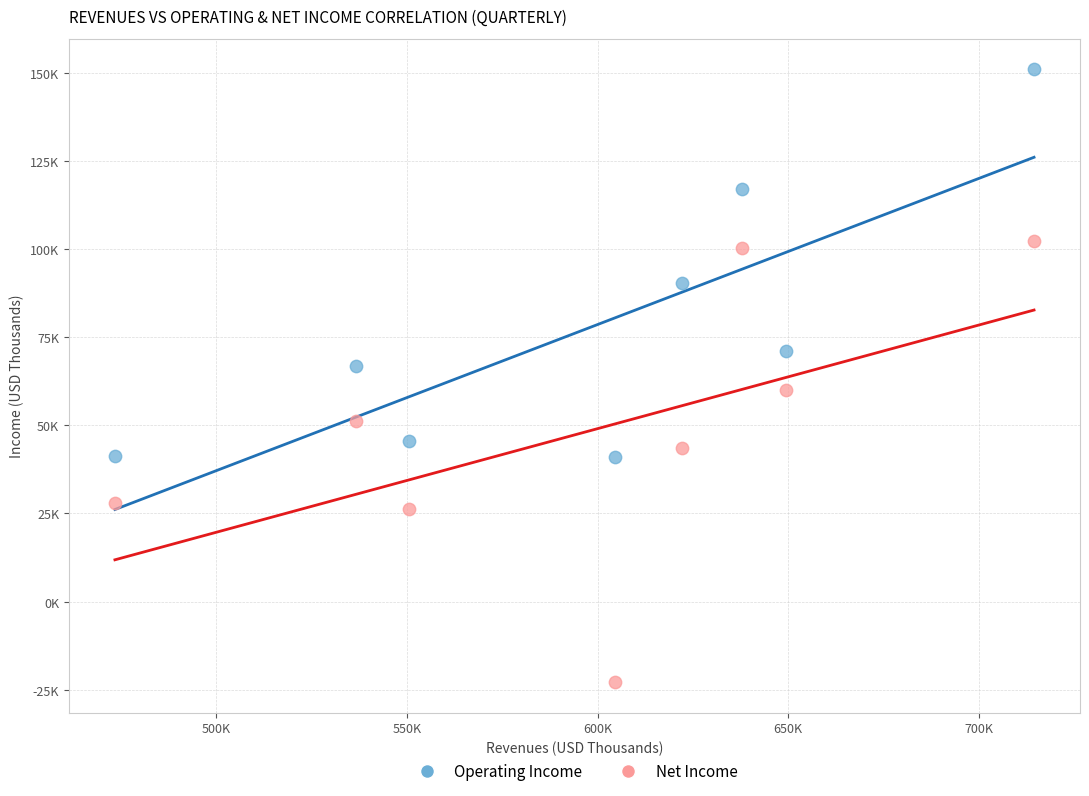

Which series has the widest spread of Y values?

Net Income